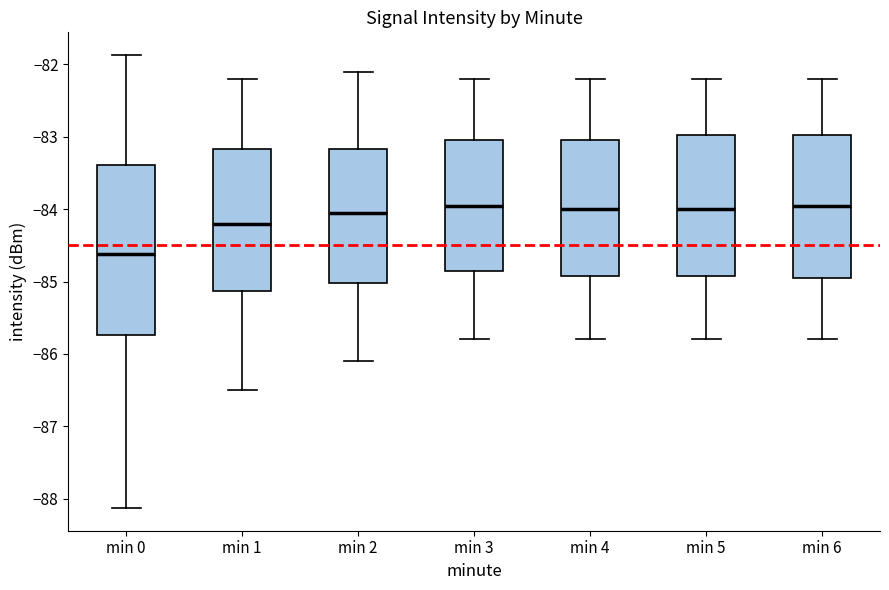

Reading left to right, read every box against the y-axis: the position of its median line, the range the box covers, and the ends of its whiskers. The values are not printed on the chart, so give them approximately, as read against the axis.

min 0: median -84.6, box -85.7 to -83.4, whiskers -88.1 to -81.9
min 1: median -84.2, box -85.1 to -83.2, whiskers -86.5 to -82.2
min 2: median -84.0, box -85.0 to -83.2, whiskers -86.1 to -82.1
min 3: median -83.9, box -84.8 to -83.0, whiskers -85.8 to -82.2
min 4: median -84.0, box -84.9 to -83.0, whiskers -85.8 to -82.2
min 5: median -84.0, box -84.9 to -83.0, whiskers -85.8 to -82.2
min 6: median -83.9, box -84.9 to -83.0, whiskers -85.8 to -82.2